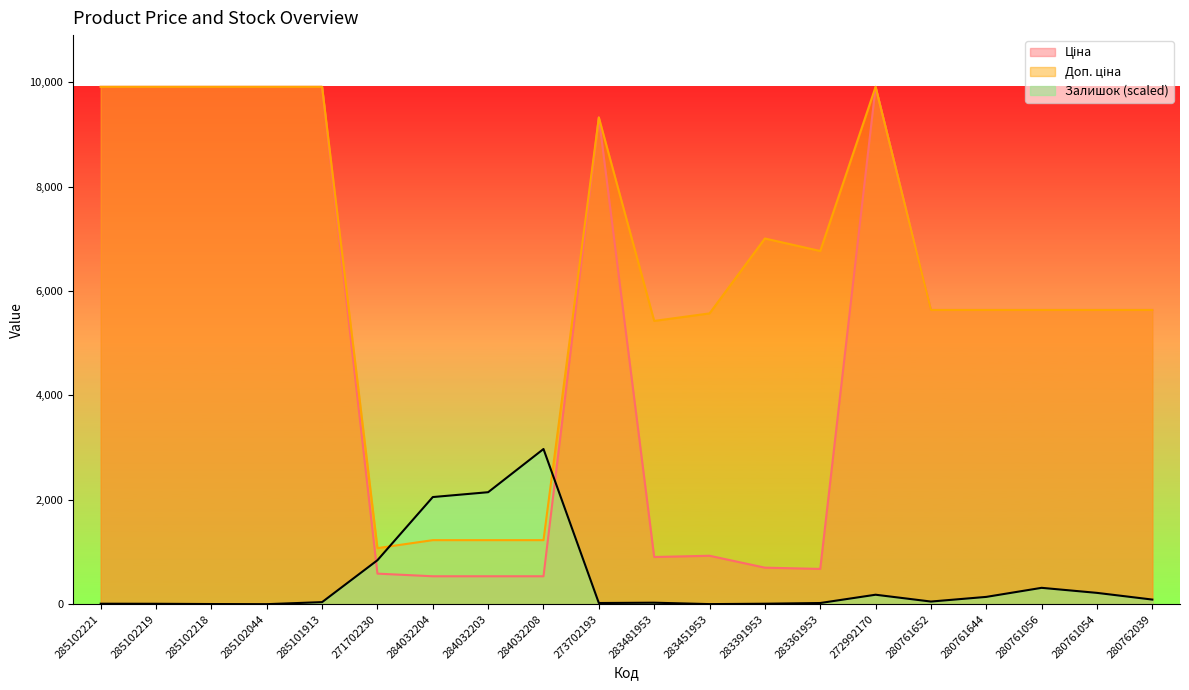

Reading right to left, what are all the values shown in this chart?

Ціна: 5636.0	5636.0	5636.0	5636.0	5636.0	9908.5	676.4	700.4	928.3	904.3	9321.4	535.4	535.4	535.4	586.0	9908.5	9908.5	9908.5	9908.5	9908.5
Доп. ціна: 5636.0	5636.0	5636.0	5636.0	5636.0	9908.5	6764.4	7004.3	5569.9	5425.9	9321.4	1227.2	1227.2	1227.2	1074.5	9908.5	9908.5	9908.5	9908.5	9908.5
Залишок: 89.2	217.5	314.0	140.5	51.3	182.0	23.2	9.8	2.4	29.3	23.2	2972.5	2145.4	2052.6	843.0	40.3	1.2	3.7	8.6	9.8